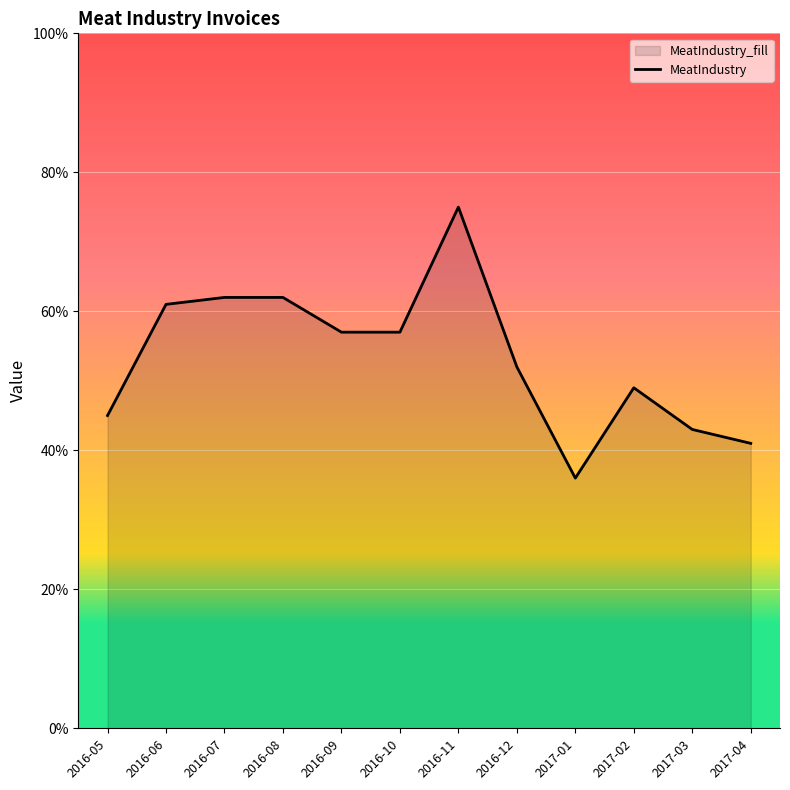

List the labels in order of value, smallest first.

2017-01, 2017-04, 2017-03, 2016-05, 2017-02, 2016-12, 2016-09, 2016-10, 2016-06, 2016-07, 2016-08, 2016-11